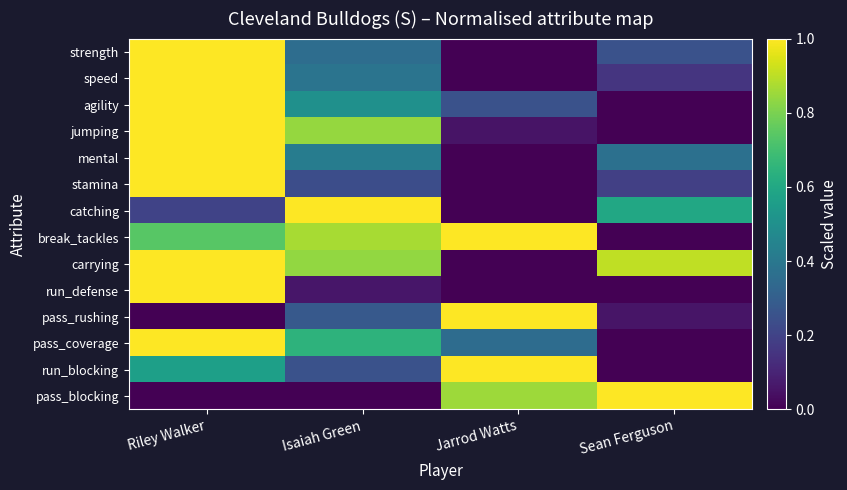

How many distinct data groups are displayed?

14